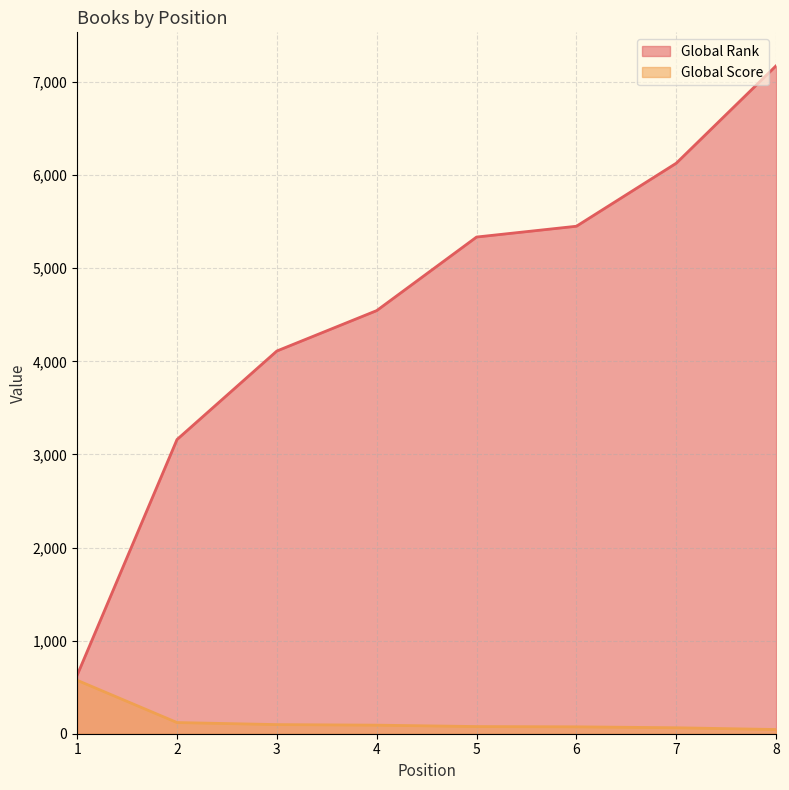

Between 8 and 7, which is larger?

8